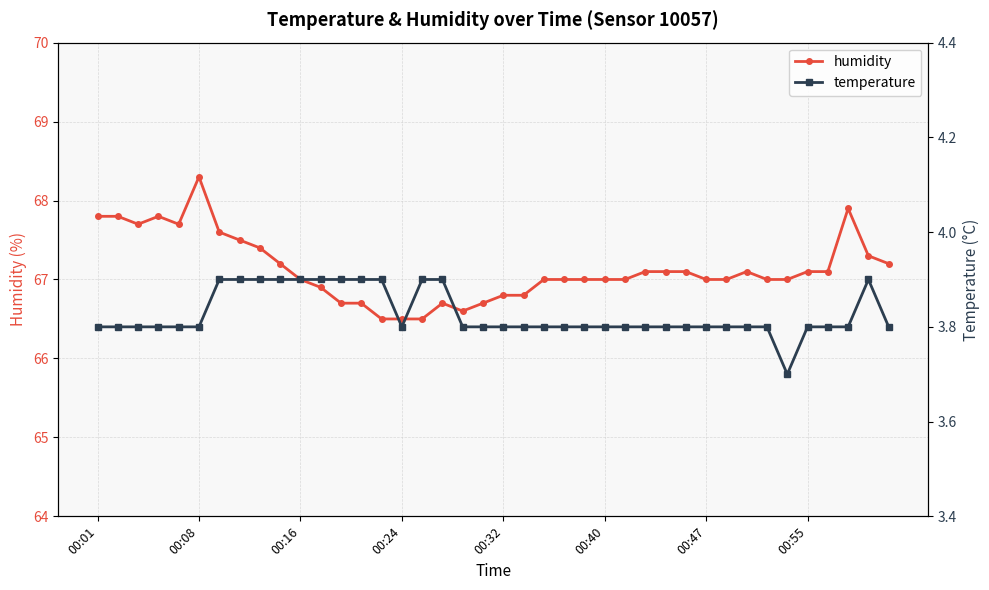

What is the minimum value for humidity?

66.5